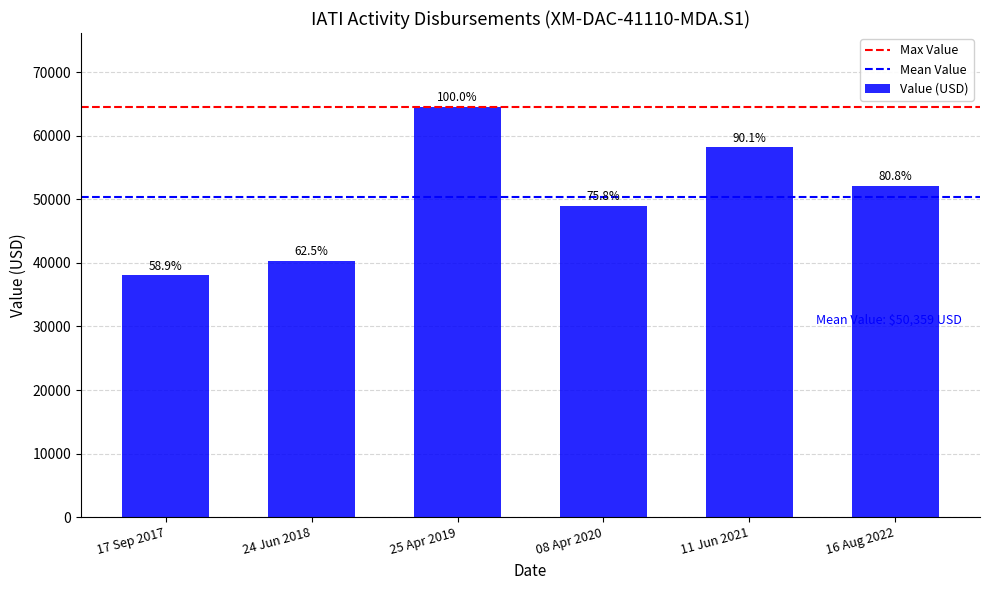

What is the minimum value shown in the chart?

38021